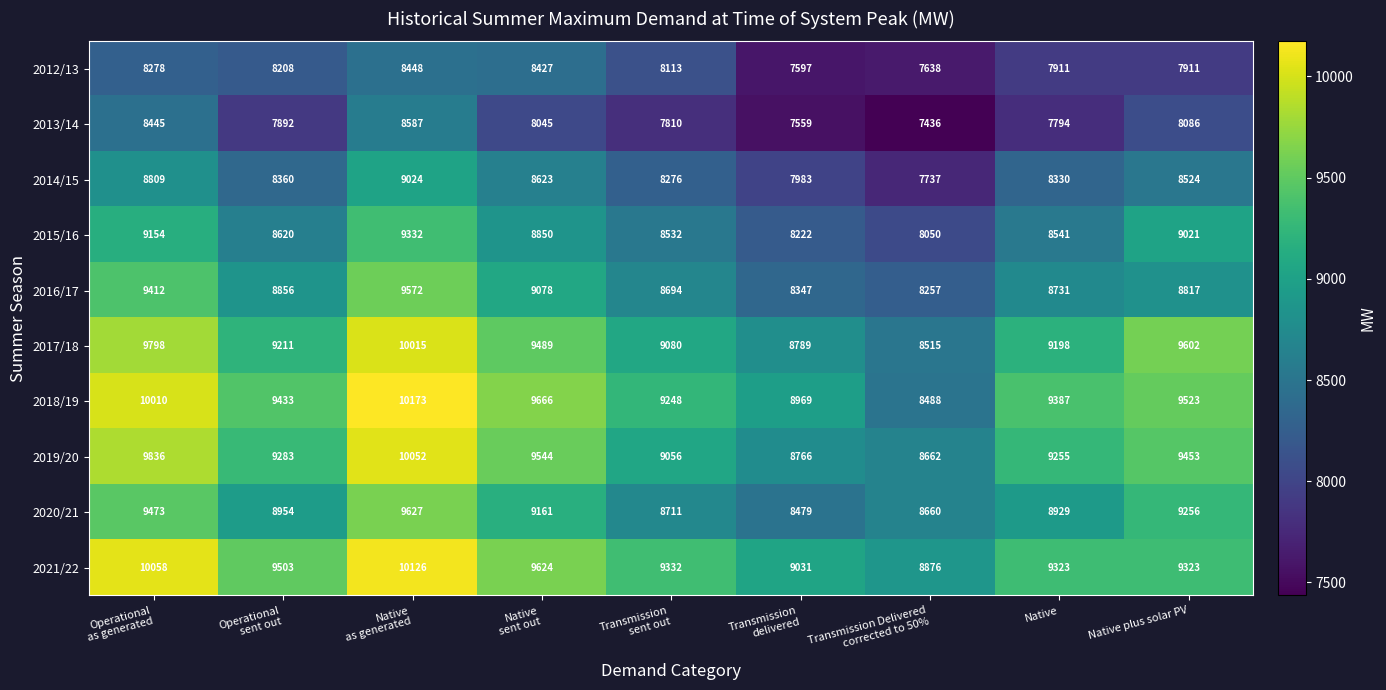

Which category has the lowest value across all series?

Transmission Delivered
corrected to 50%